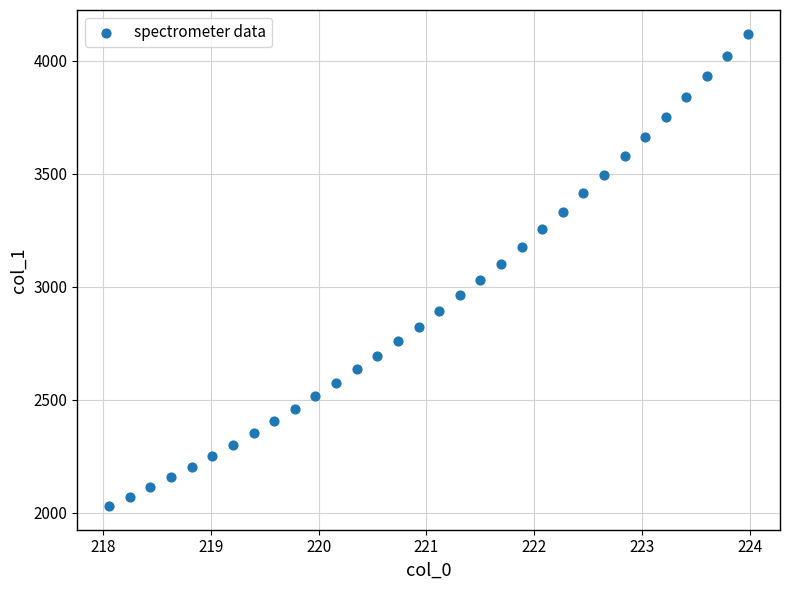

What is the range of Y values (max minus min)?

2090.8